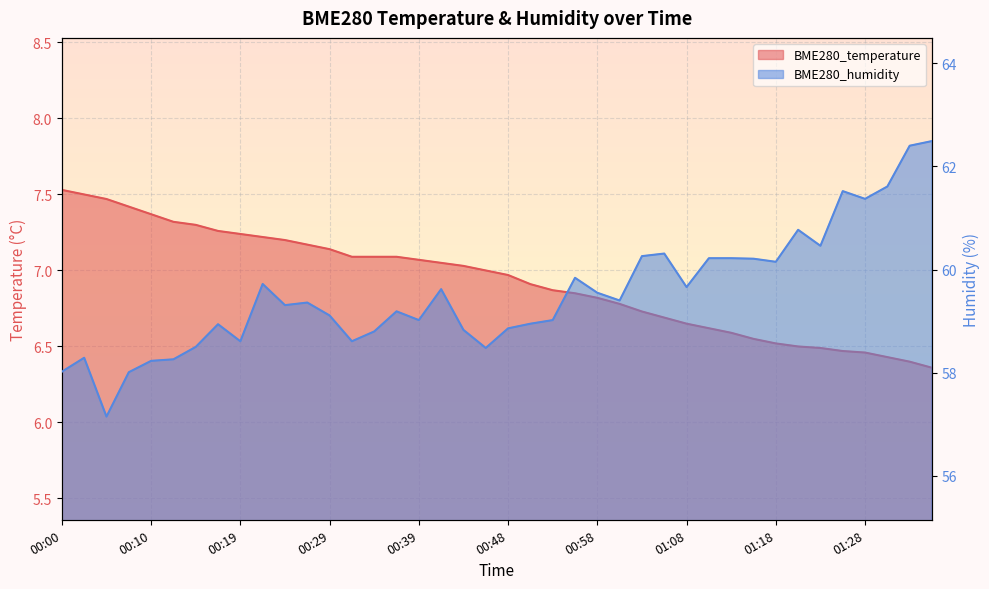

The BME280_humidity series shows 60.2 at 01:11. True or false?

True